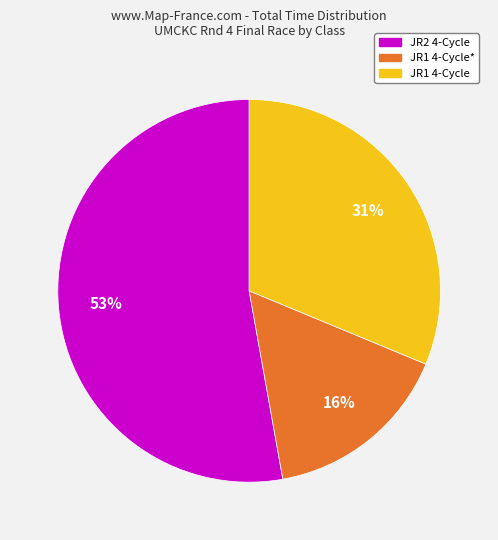

Does any single category account for the majority?

Yes